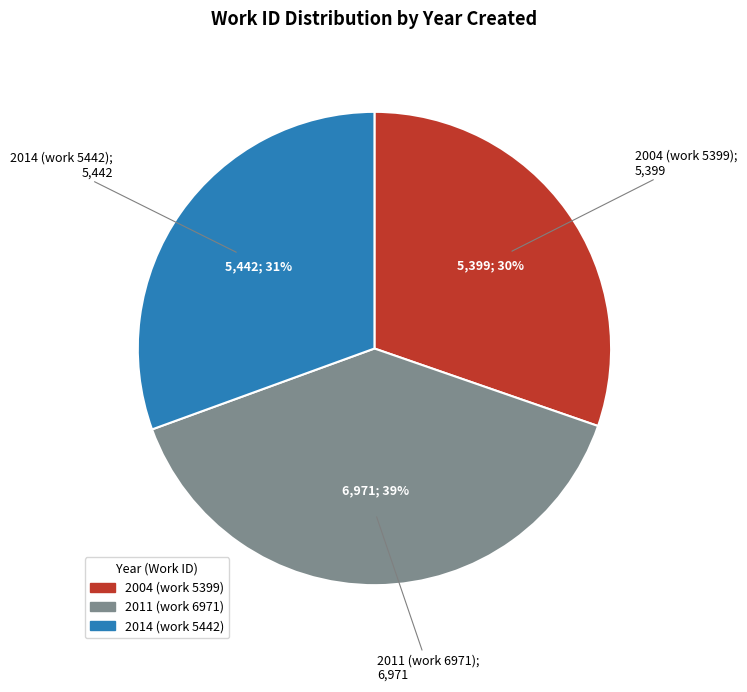

Is the sum of 2014 (work 5442) and 2011 (work 6971) greater than half?

Yes